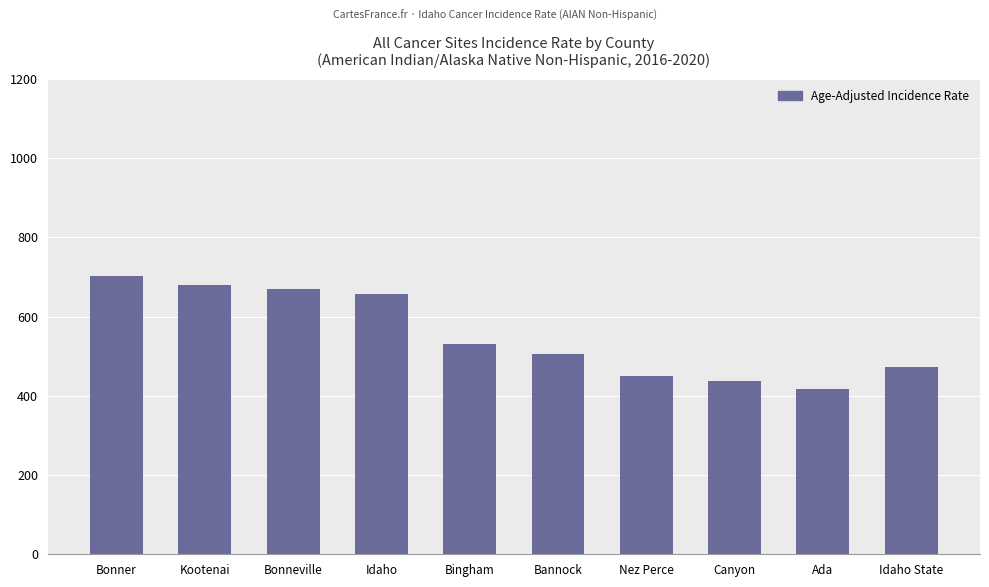

At which category does the chart reach its minimum across all series?

Ada